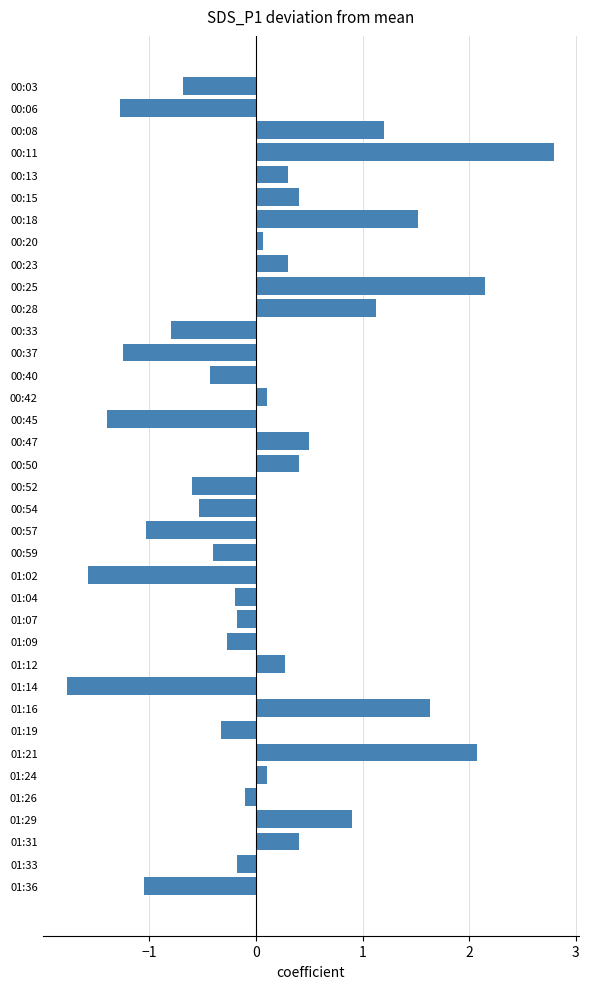

The value at 00:28 is 1.7. True or false?

False